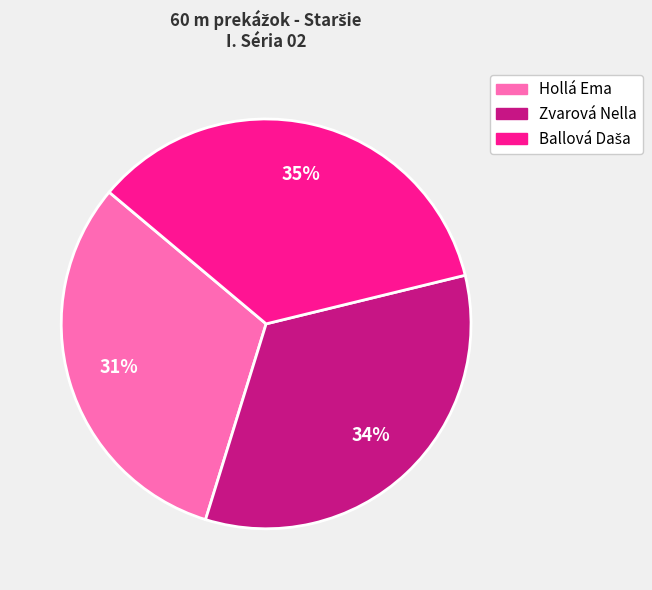

To the nearest percent, what is the difference between the largest and smallest slice percentages?

4%